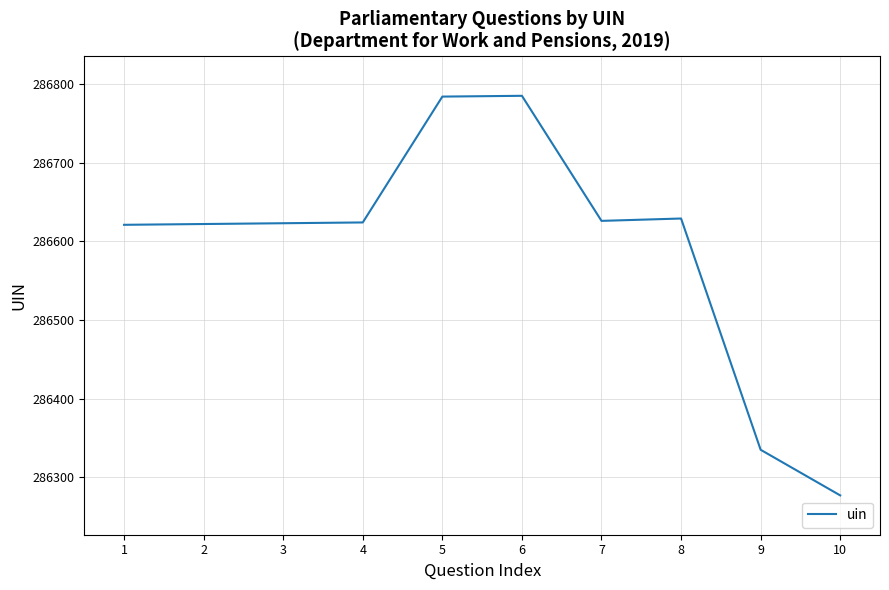

Between 7 and 10, which is larger?

7